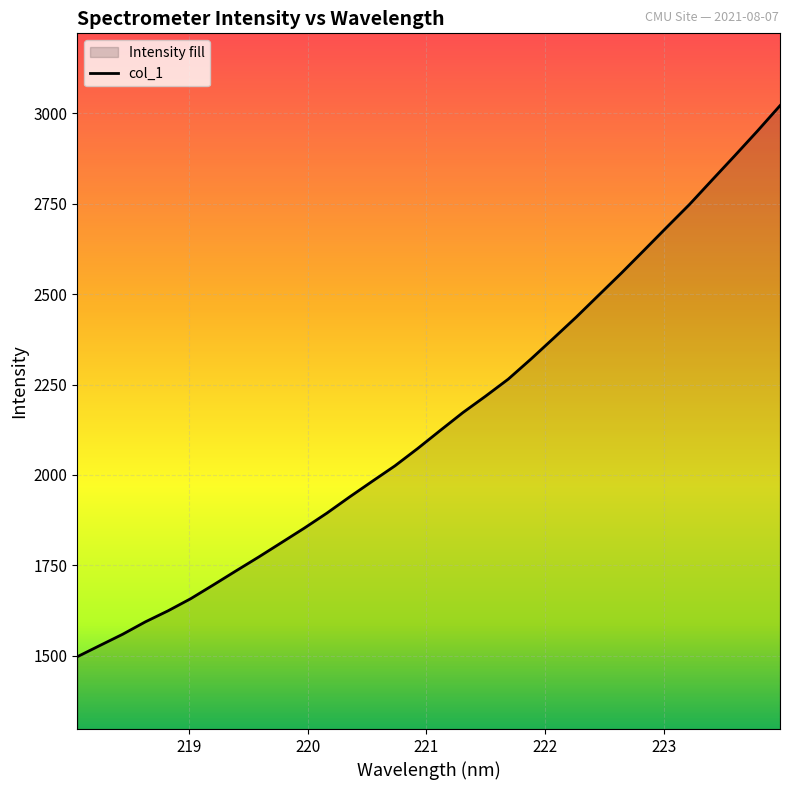

What is the maximum value shown in the chart?

3021.6